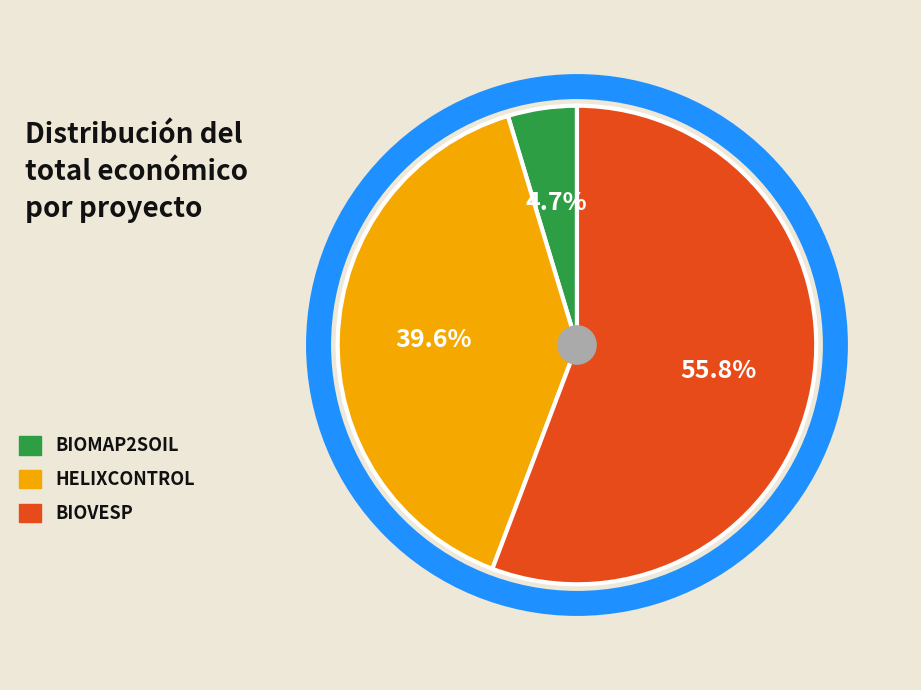

Count the number of slices in the pie.

3